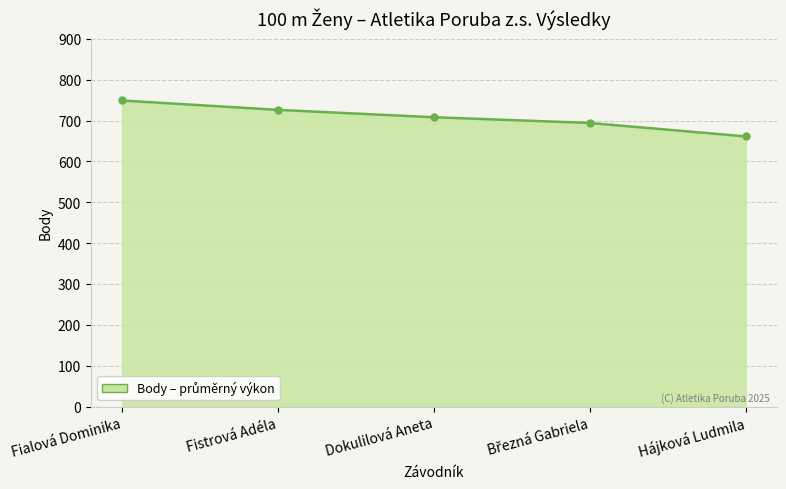

What is the label of the 5th point from the right?

Fialová Dominika